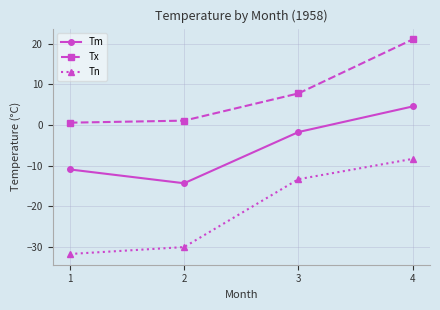

True or false: Tn has more than 2 points higher than both neighbors.

False